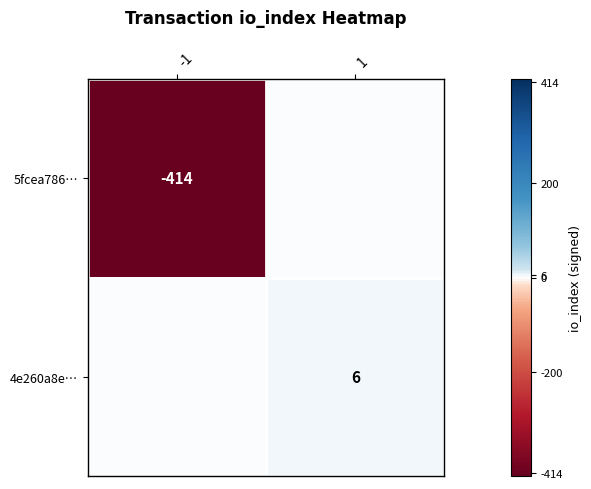

Between 1 and -1, which is larger?

1